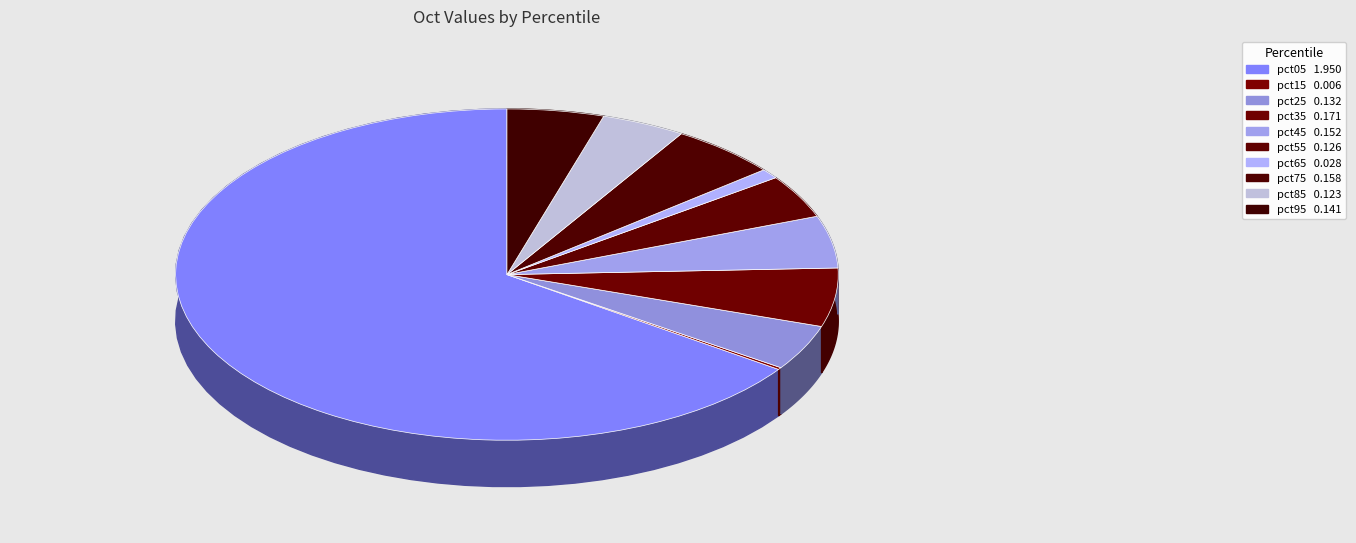

Combined, what portion of the pie is pct05 and pct95?

70.0%